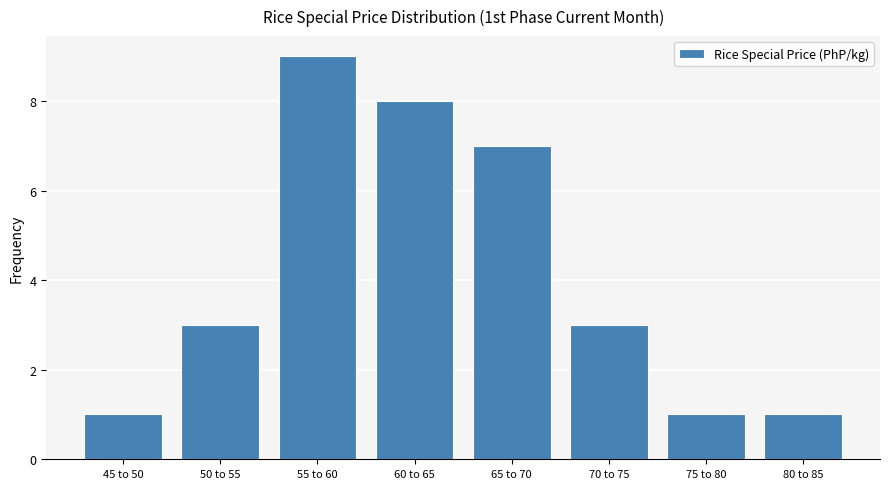

Reading left to right, list all the values displayed in this chart.

1	3	9	8	7	3	1	1